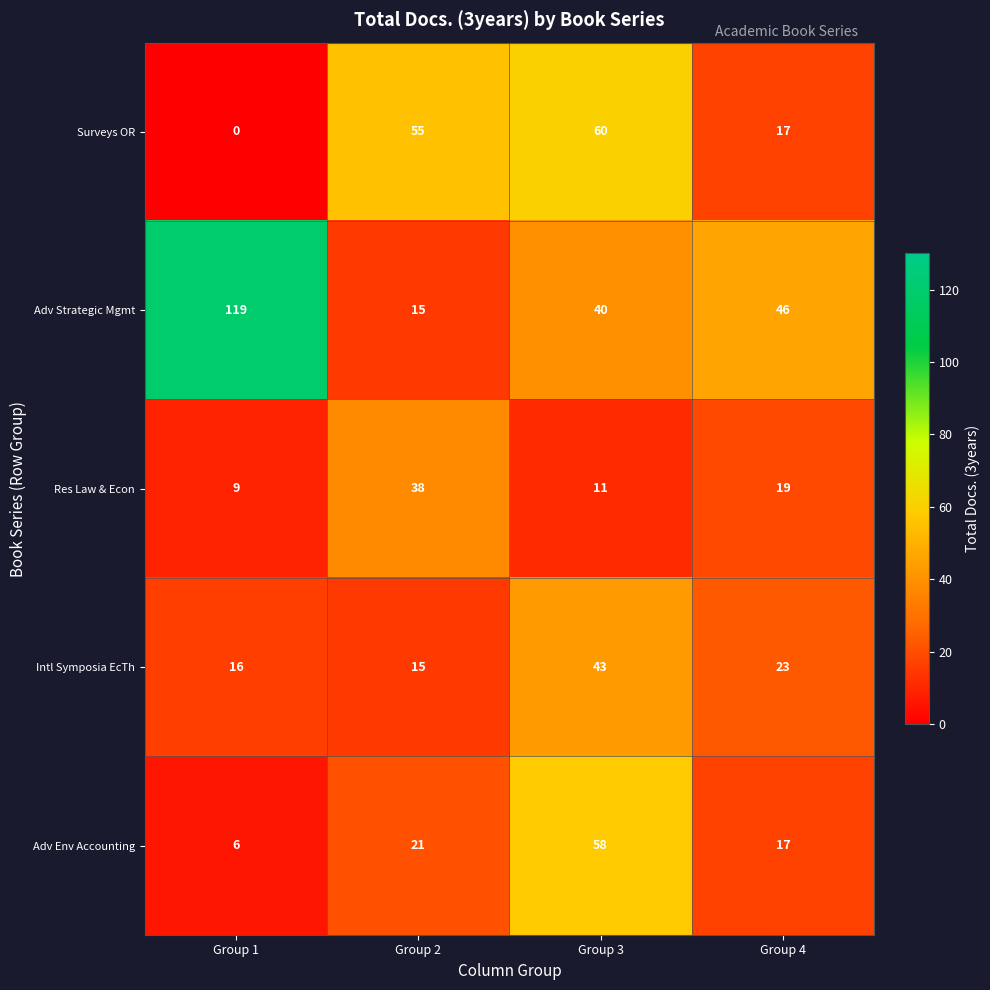

What is the greatest value displayed?

119